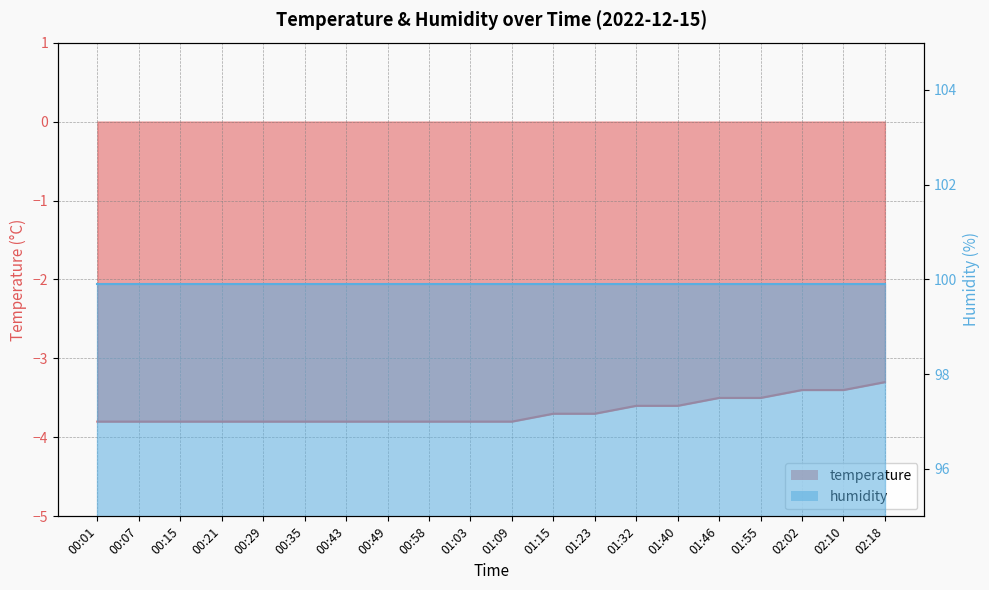

What position from the left is 00:58?

9